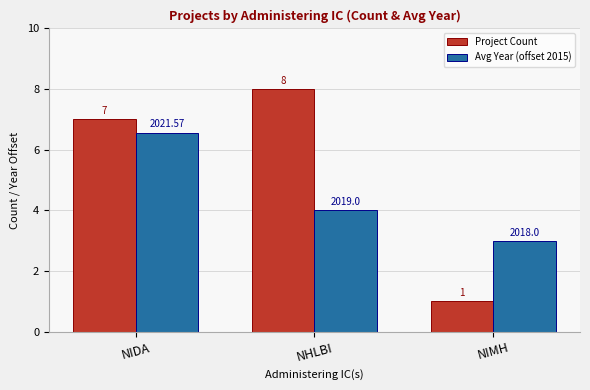

Reading left to right, transcribe all the data shown in this chart.

Project Count: NIDA=7.0	NHLBI=8.0	NIMH=1.0
Avg Year (offset 2015): NIDA=6.6	NHLBI=4.0	NIMH=3.0